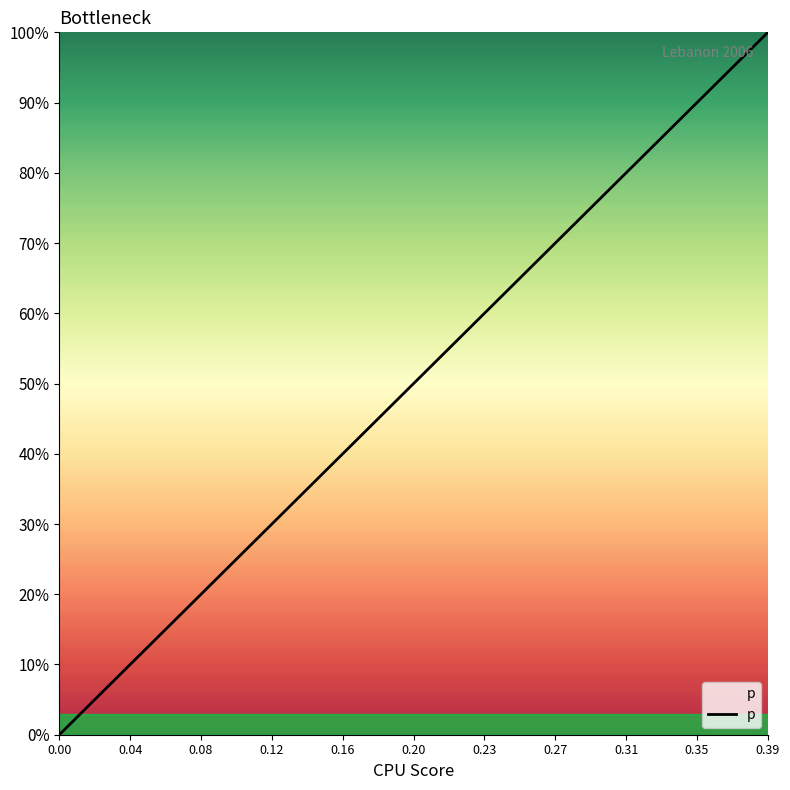

What is the greatest value displayed?

1.0